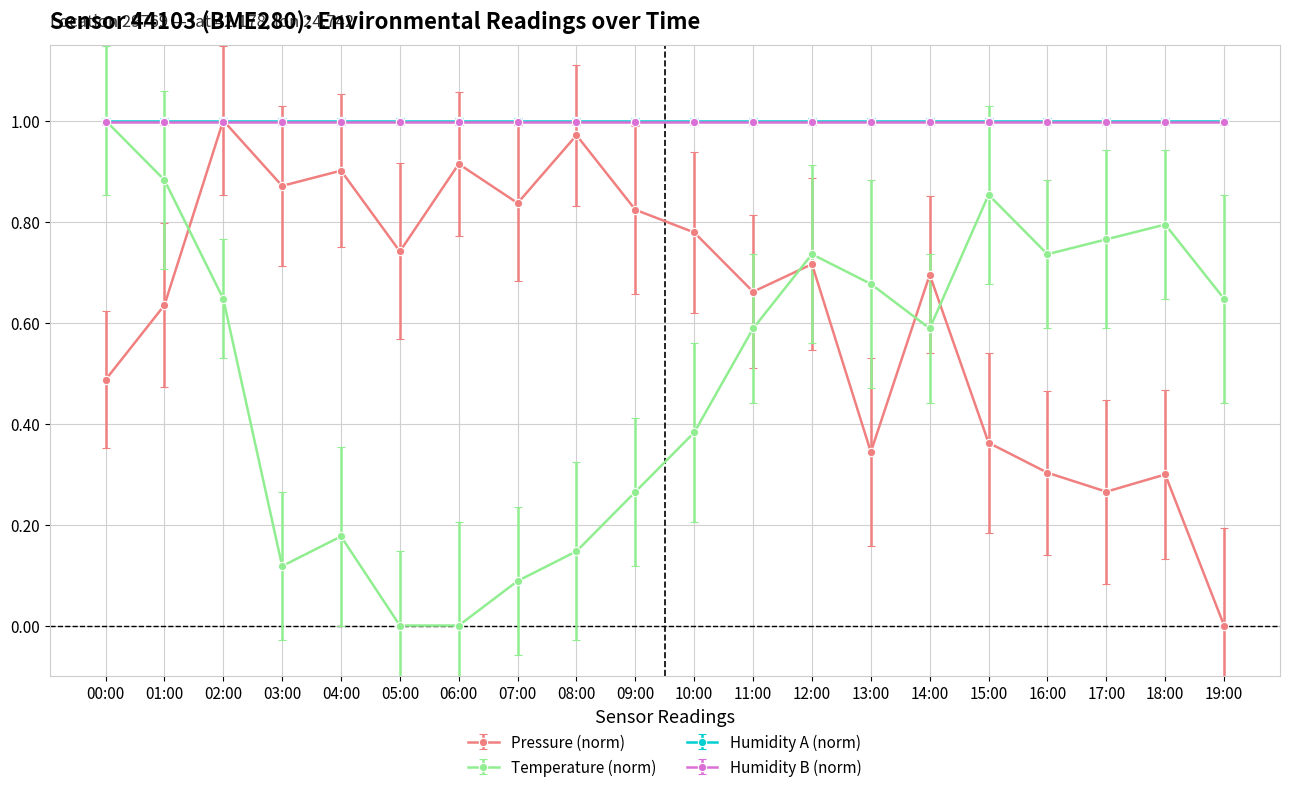

What is the label of the 20th point from the left?

19:00